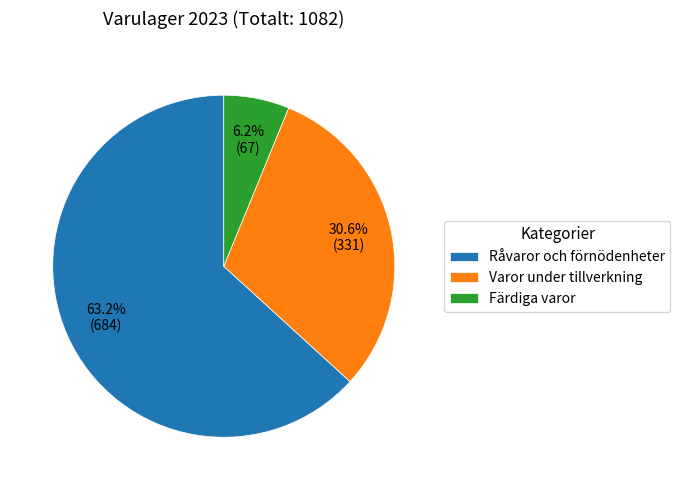

Does any single category account for the majority?

Yes